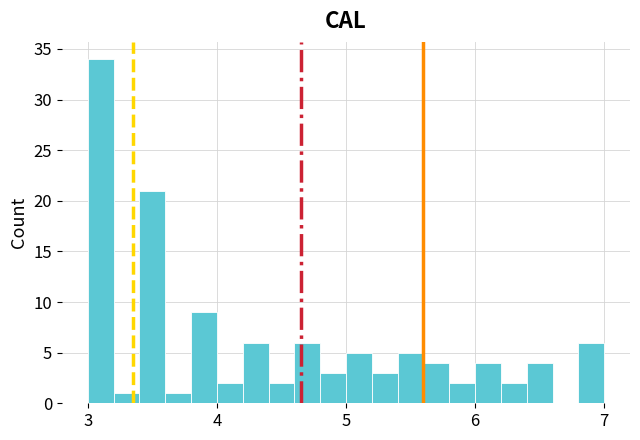

Read against the x-axis, roughly where is the centre of the tallest bar?

3.1